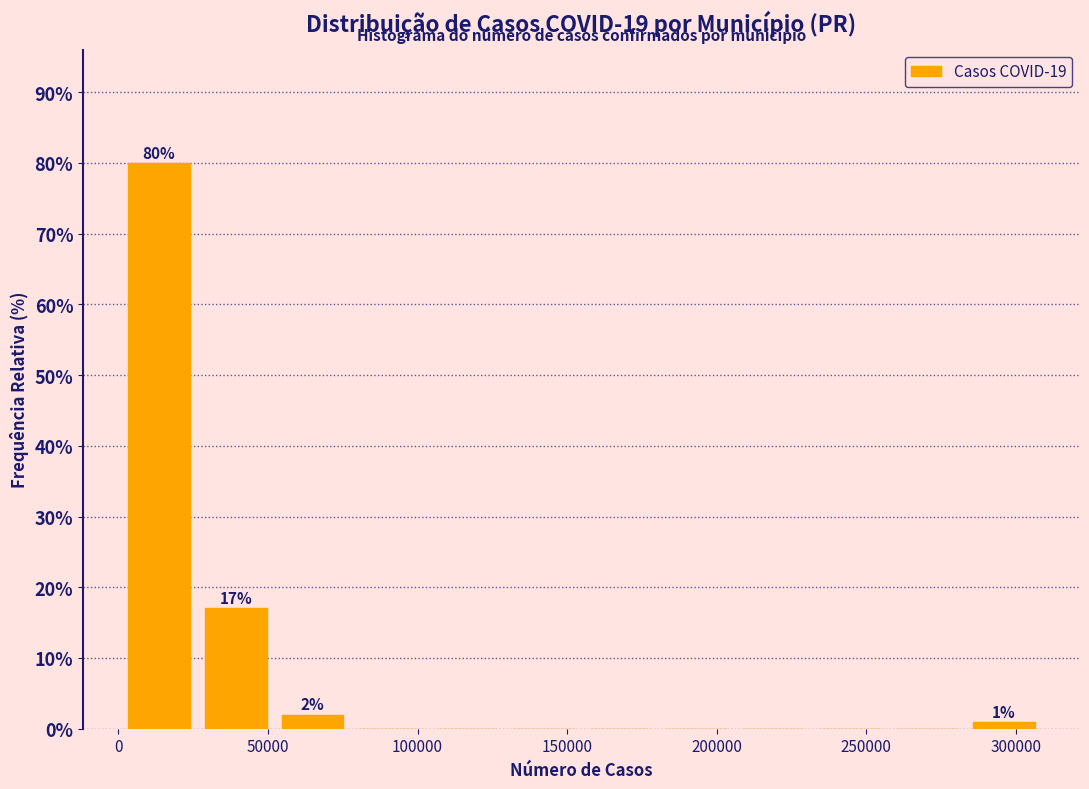

Over which range of the x-axis is the bar tallest?

0 to 25000